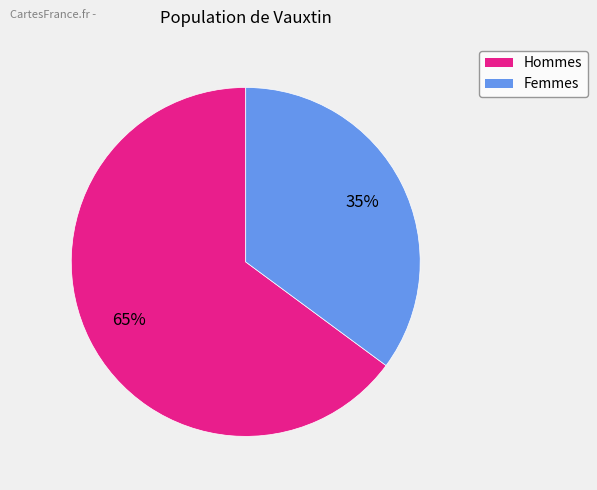

Is there any slice that represents more than half of the pie?

Yes